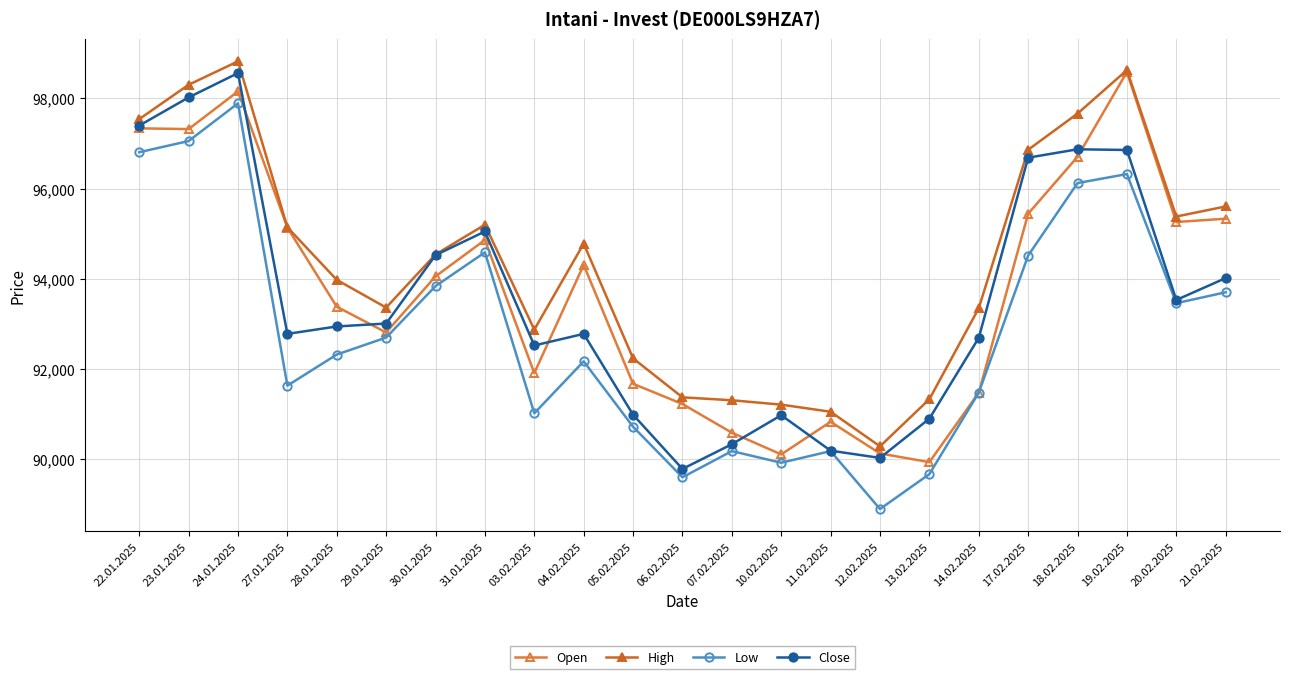

What is the difference between the maximum and minimum values in the Low series?

9009